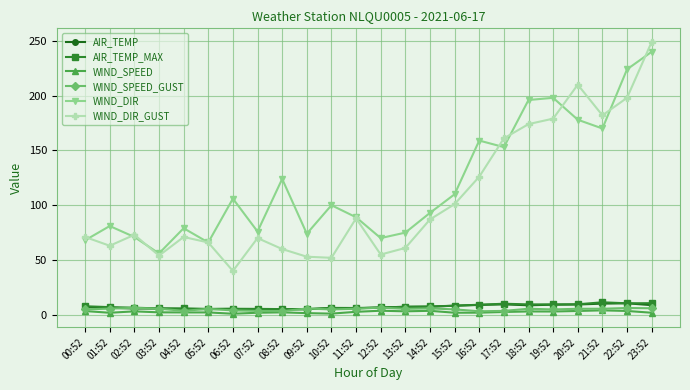

What is the label of the 6th point from the left?

05:52